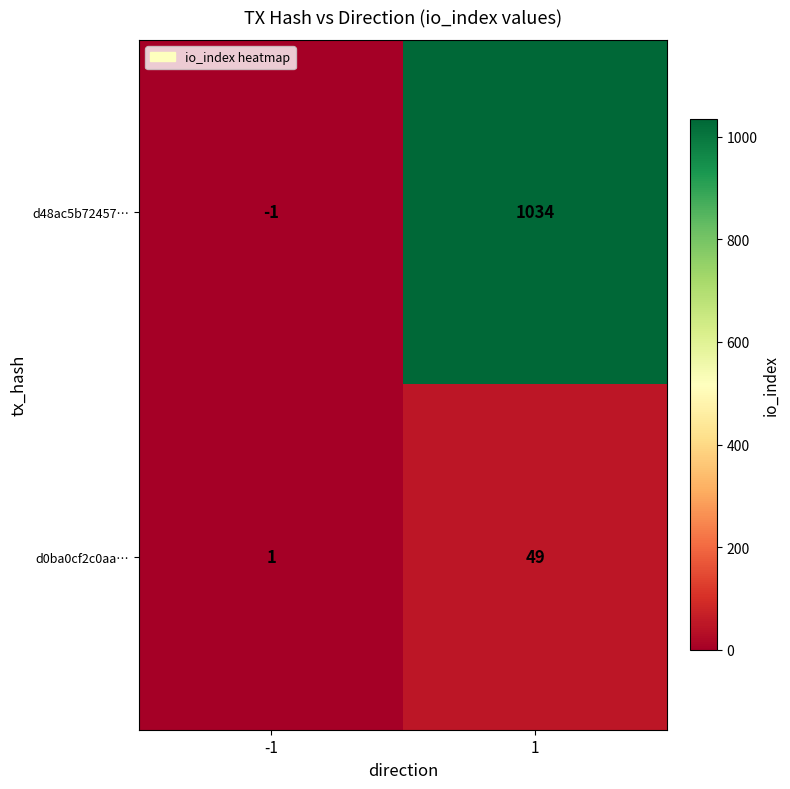

Read the d0ba0cf2c0aa… value at 1, to the nearest 10.

50